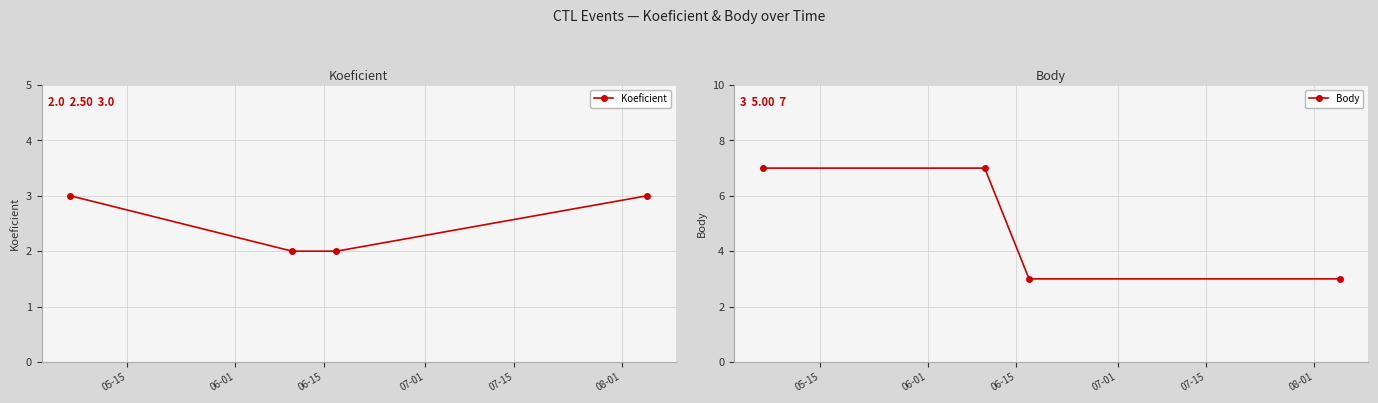

What is the value of the Koeficient point at the 4th from the left?

3